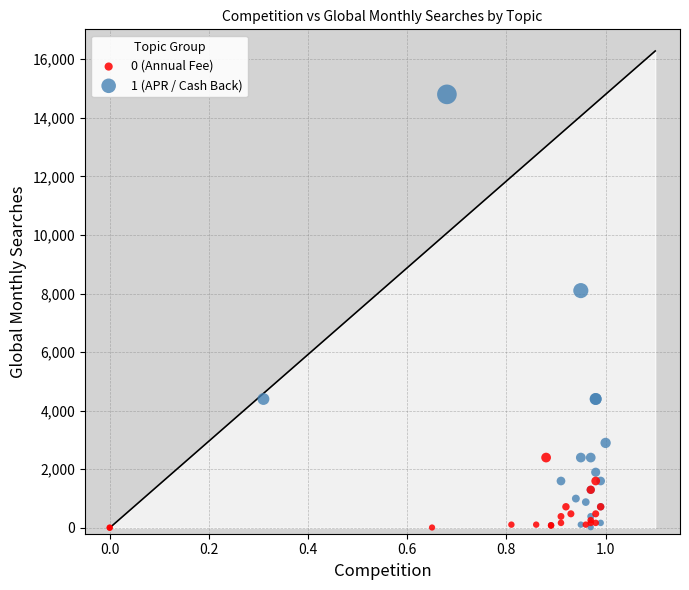

Which series has the largest Y range (max minus min)?

1 (APR / Cash Back)